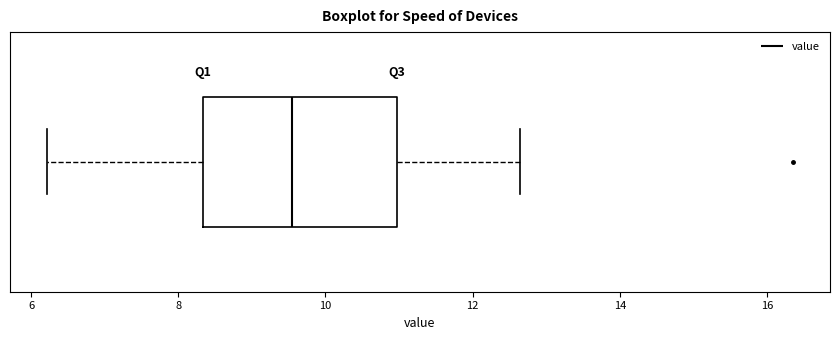

Where is the right edge of the box on the x-axis? The values are not printed on the chart, so give them approximately, as read against the axis.

11.0